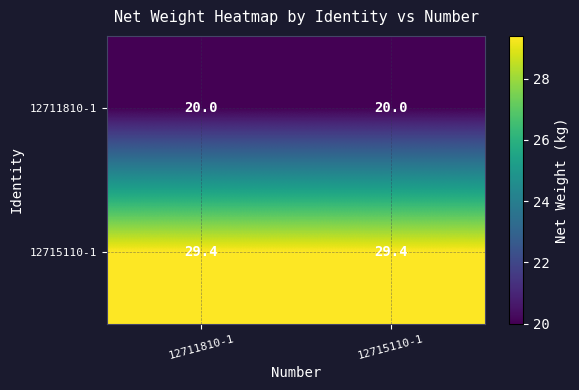

What is the total value across all series at 12711810-1?

49.4